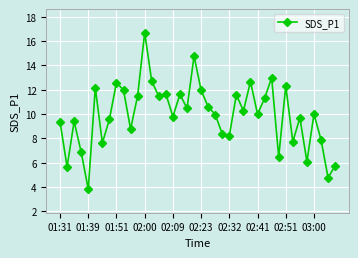

True or false: the data has more than 2 interior local peaks.

True